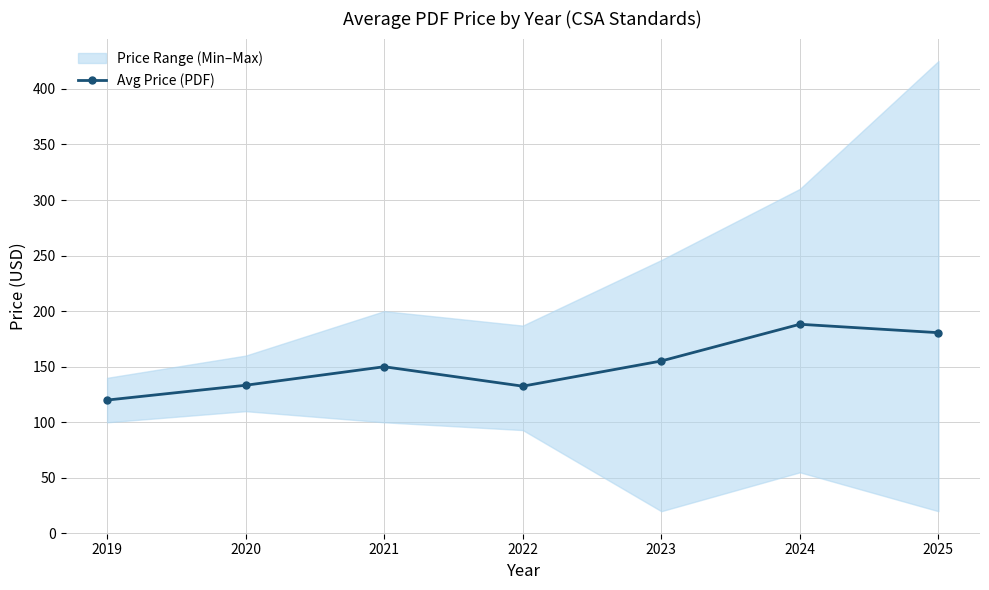

Rank the categories by value from highest to lowest.

2024, 2025, 2023, 2021, 2020, 2022, 2019